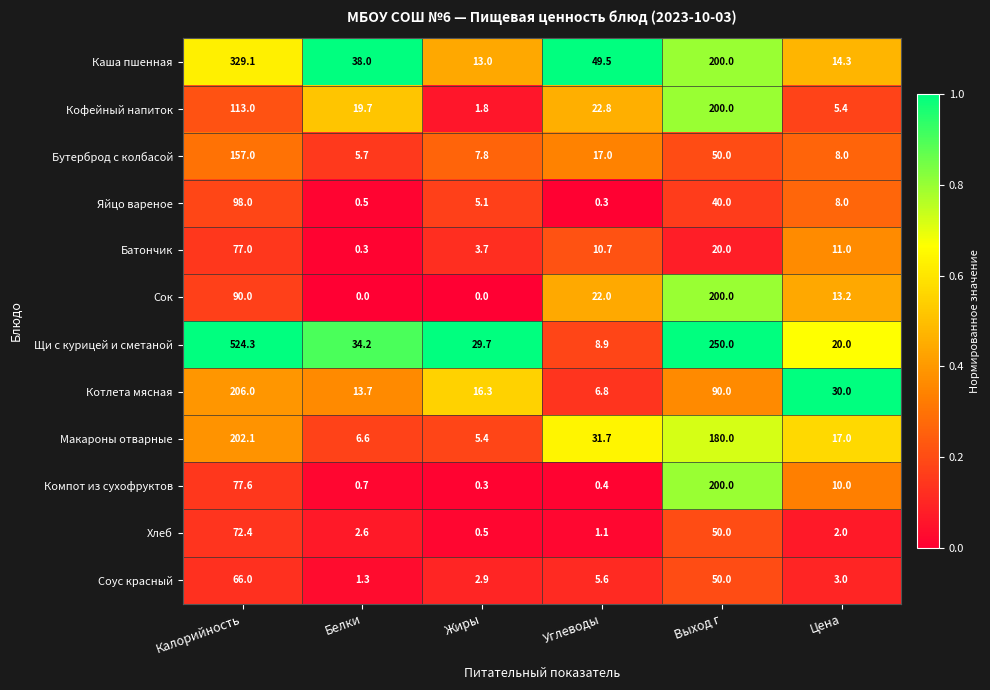

What is the difference between the second highest and second lowest values in the Каша пшенная series?

185.7